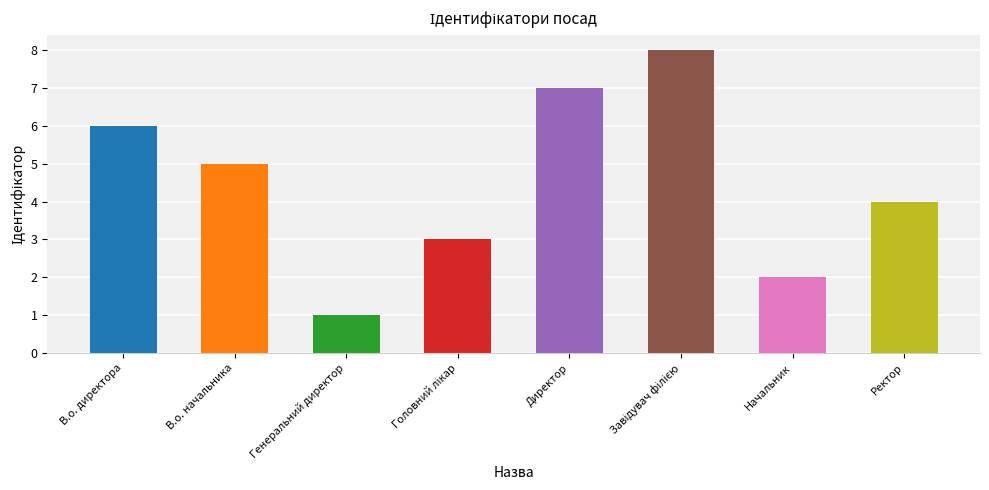

The chart shows a value of 6 at В.о. директора. True or false?

True